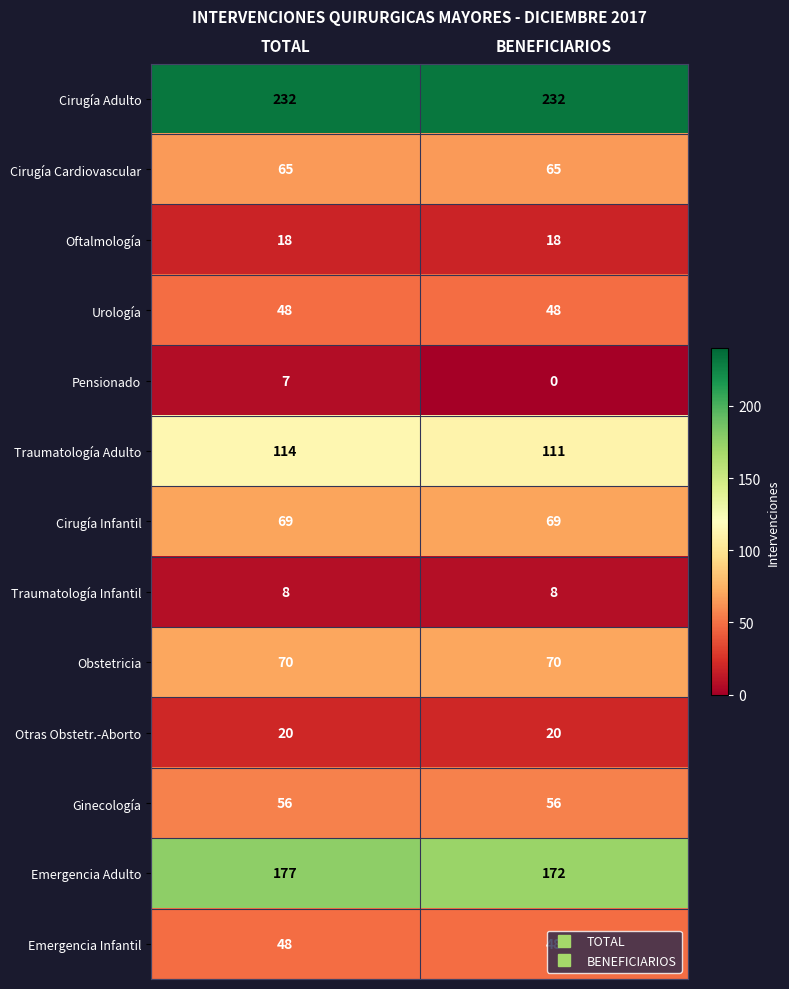

Which series has the largest range (max minus min)?

Pensionado